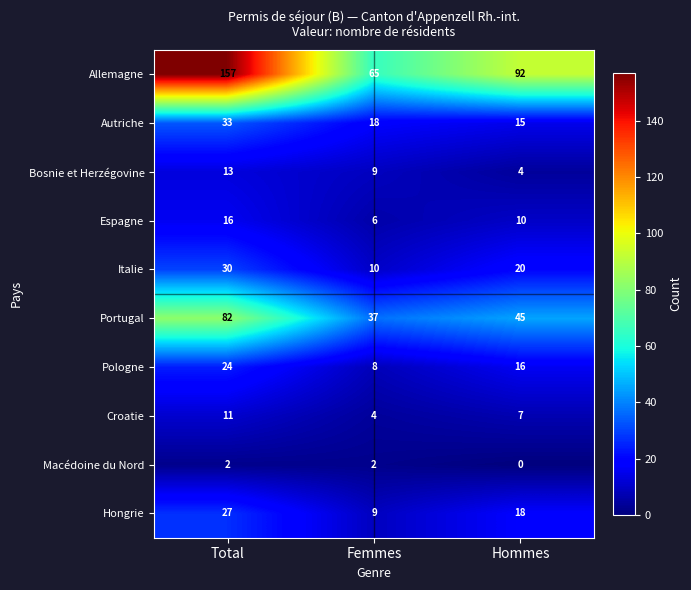

Reading left to right, what are all the values shown in this chart?

Allemagne: 157	65	92
Autriche: 33	18	15
Bosnie et Herzégovine: 13	9	4
Espagne: 16	6	10
Italie: 30	10	20
Portugal: 82	37	45
Pologne: 24	8	16
Croatie: 11	4	7
Macédoine du Nord: 2	2	0
Hongrie: 27	9	18